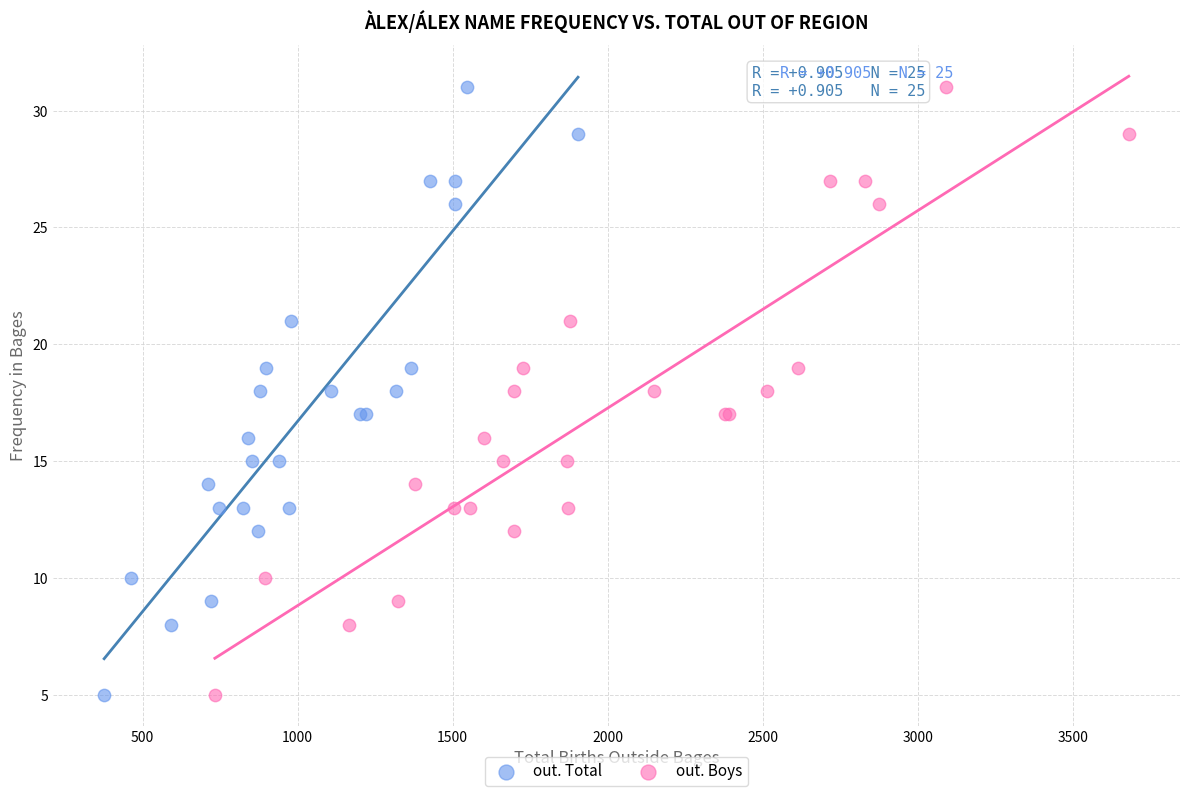

What are all the series names shown in the legend?

out. Total, out. Boys